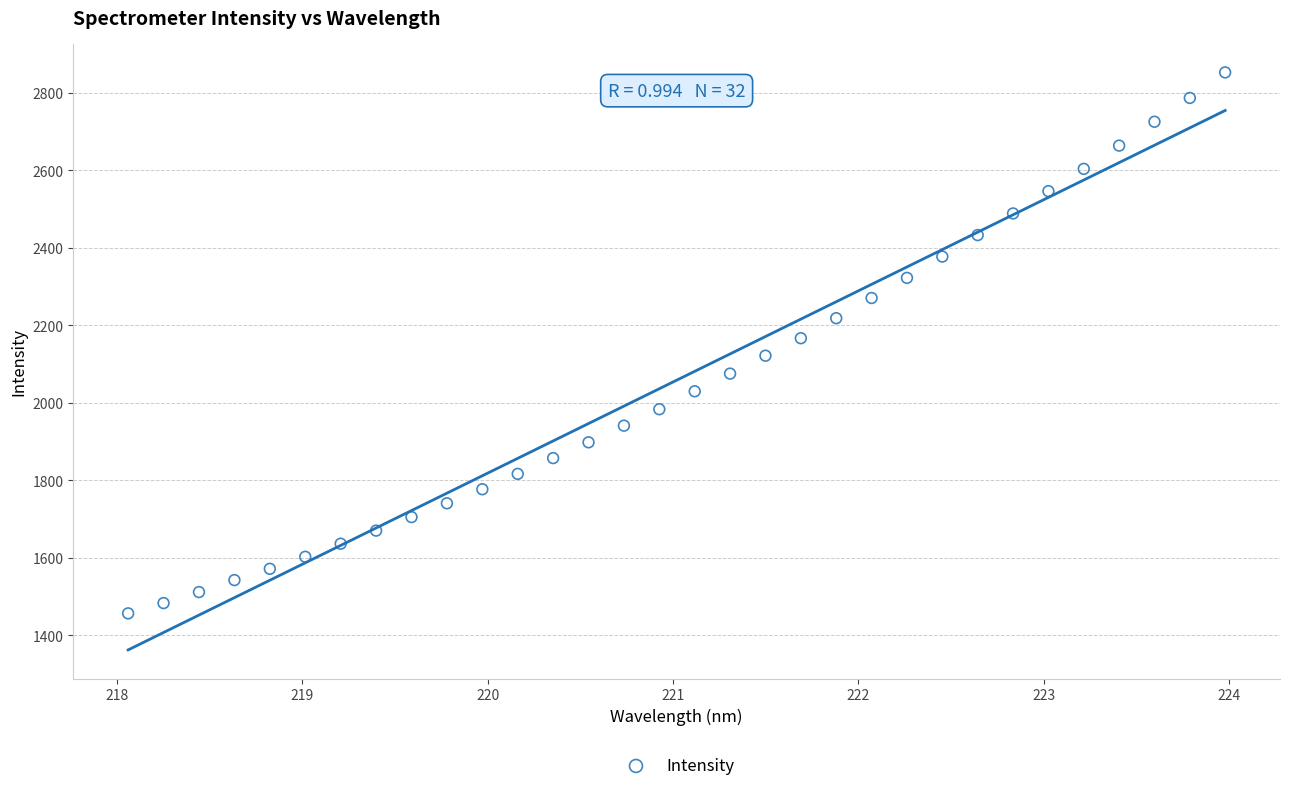

What is the range of Y values (max minus min)?

1396.6